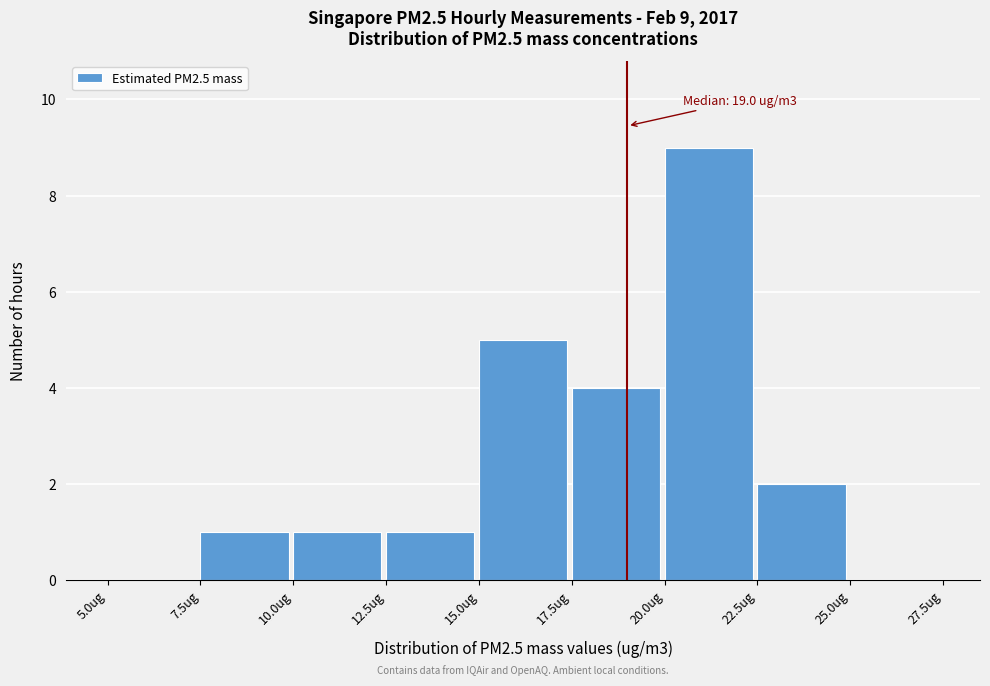

Which range on the x-axis has the tallest bar?

20.0 to 22.5